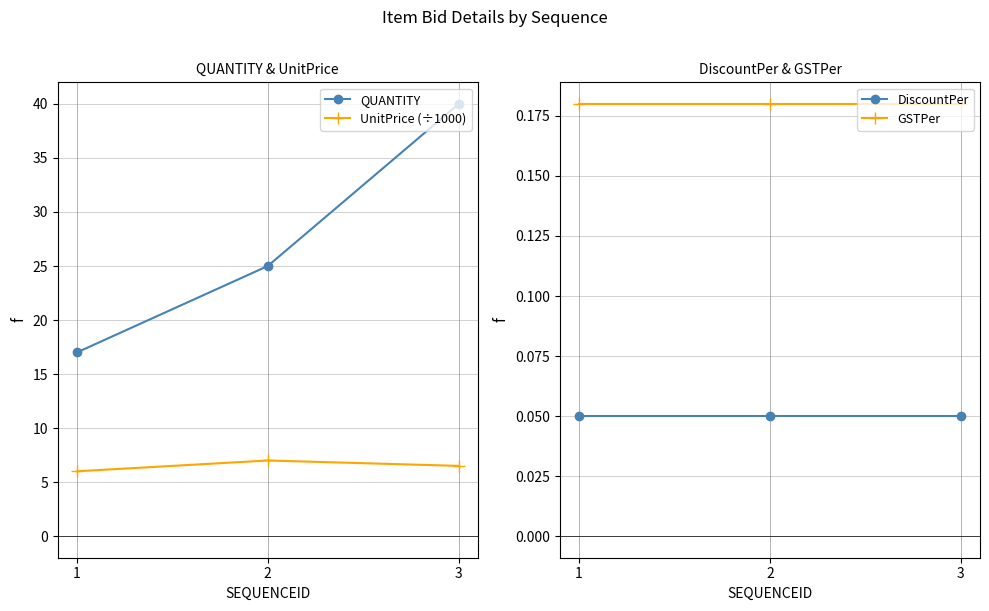

What is the difference between the highest and lowest values at 1?

16.9